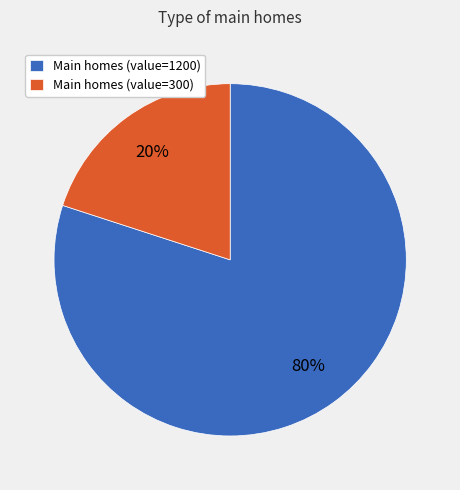

To the nearest percent, what is the difference between the Main homes (value=300) and Main homes (value=1200) slice percentages?

60%